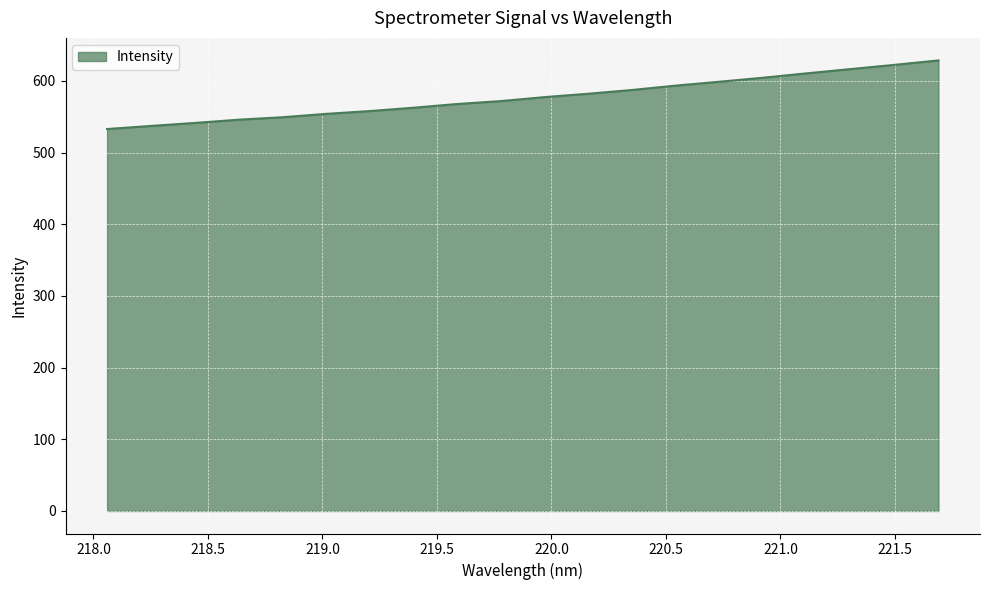

How many lines are shown in the chart?

1